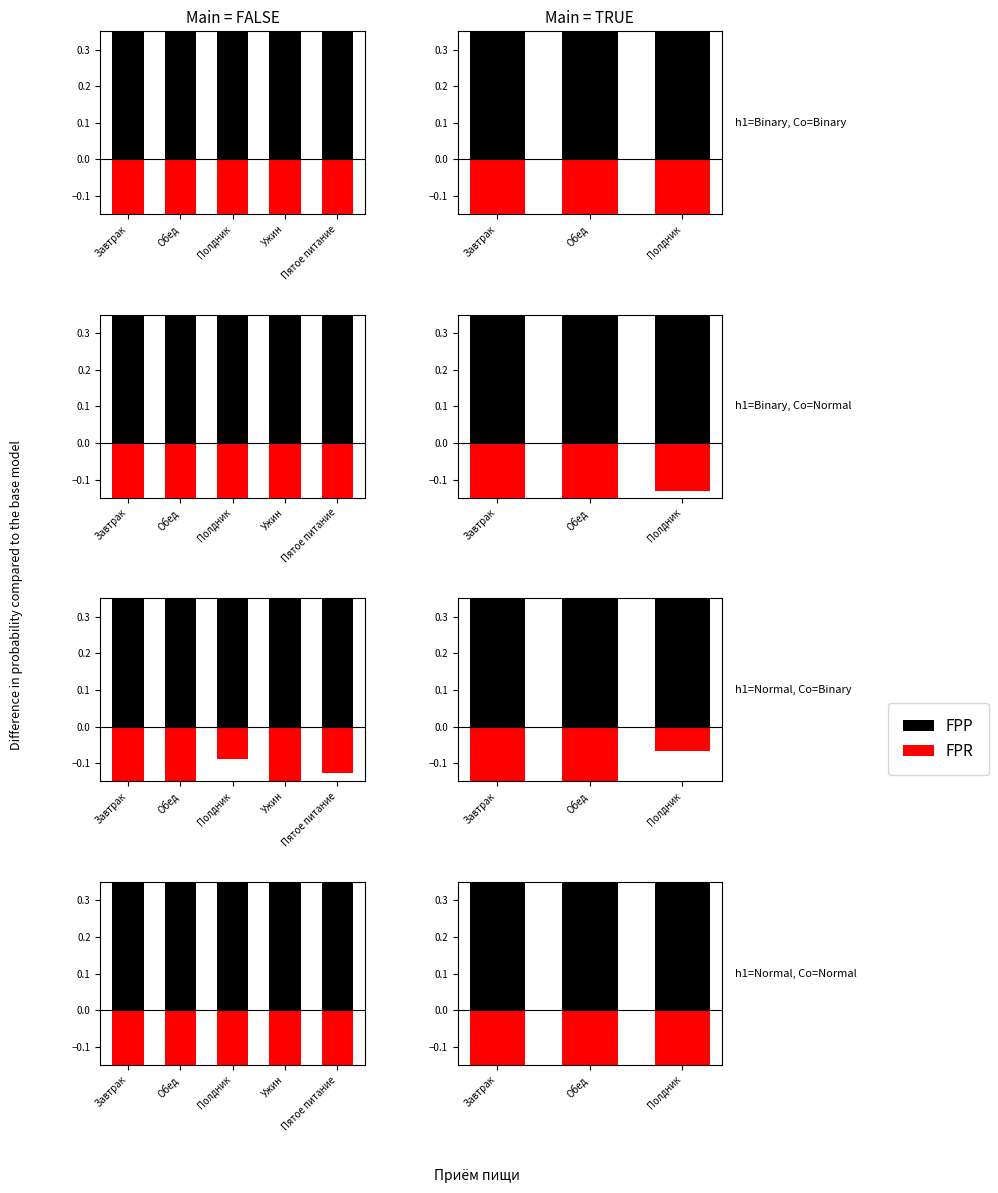

At which label does FPR first exceed -2?

Полдник